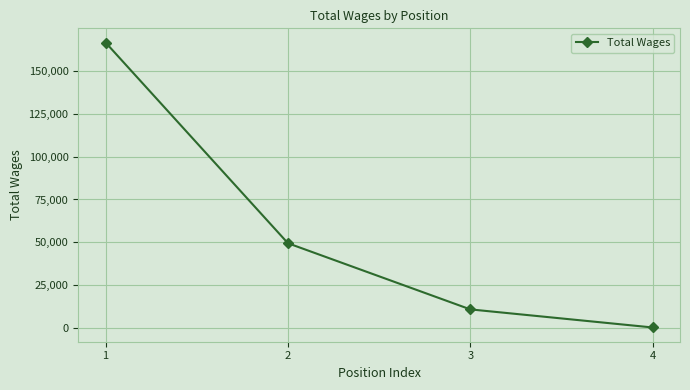

What is the difference between the values at 1 and 3?

155558